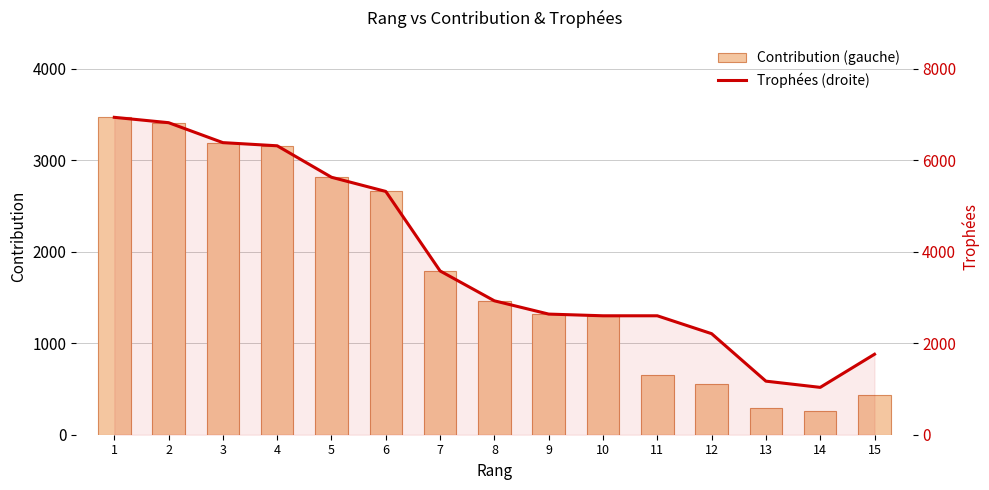

How many values in the Contribution (gauche) series exceed 1463?

7